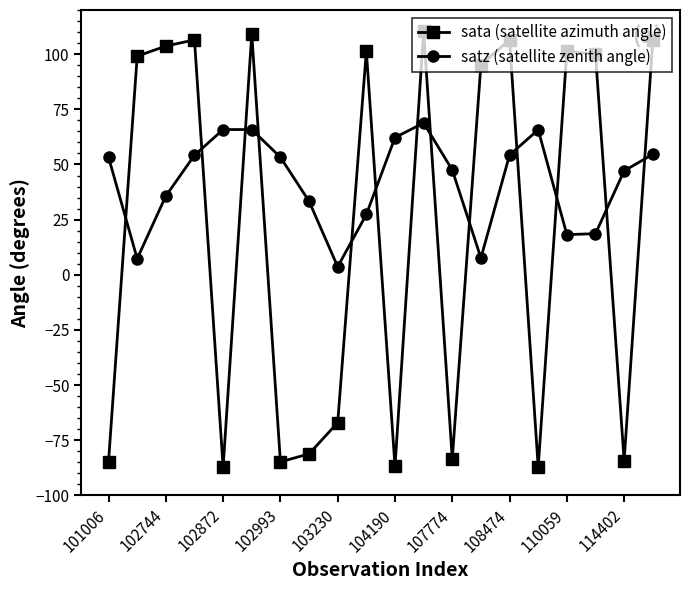

True or false: sata (satellite azimuth angle) has more than 2 points higher than both neighbors.

True